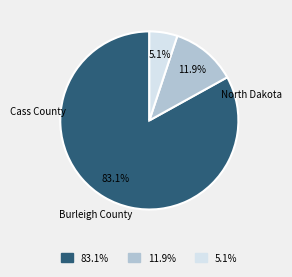

What percentage is the Cass County slice, to the nearest percent?

12%